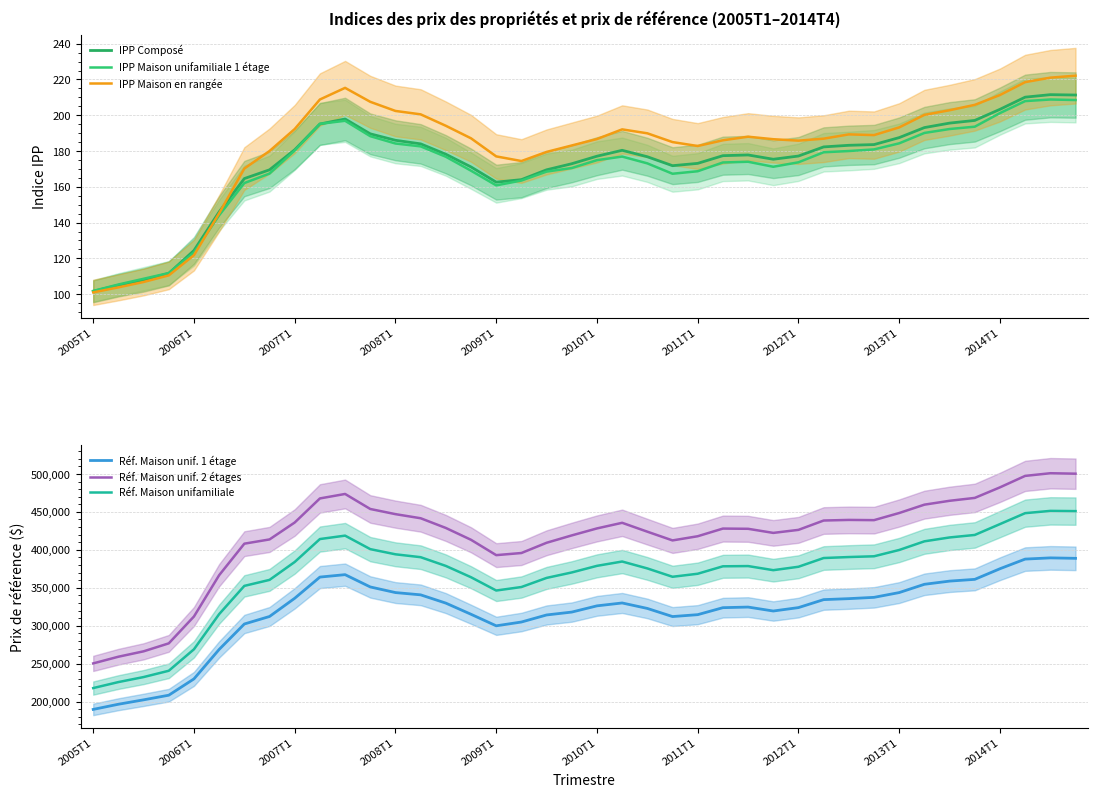

What is the minimum value shown in the chart?

101.0